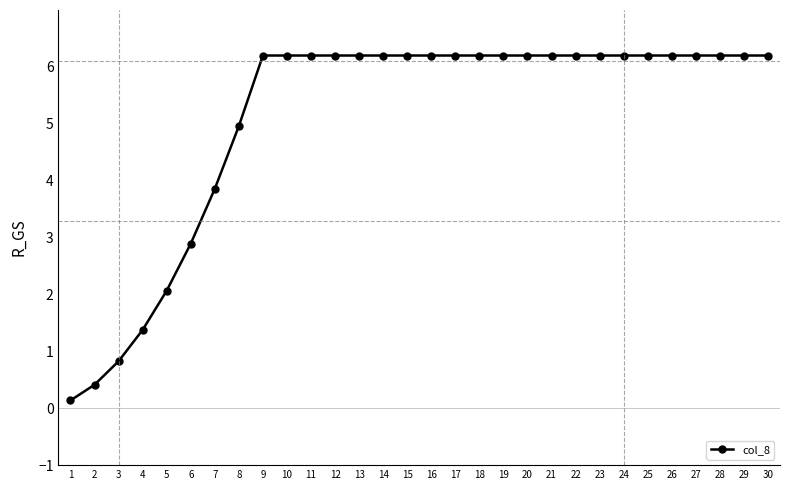

The chart shows a value of 6.2 at 22. True or false?

True